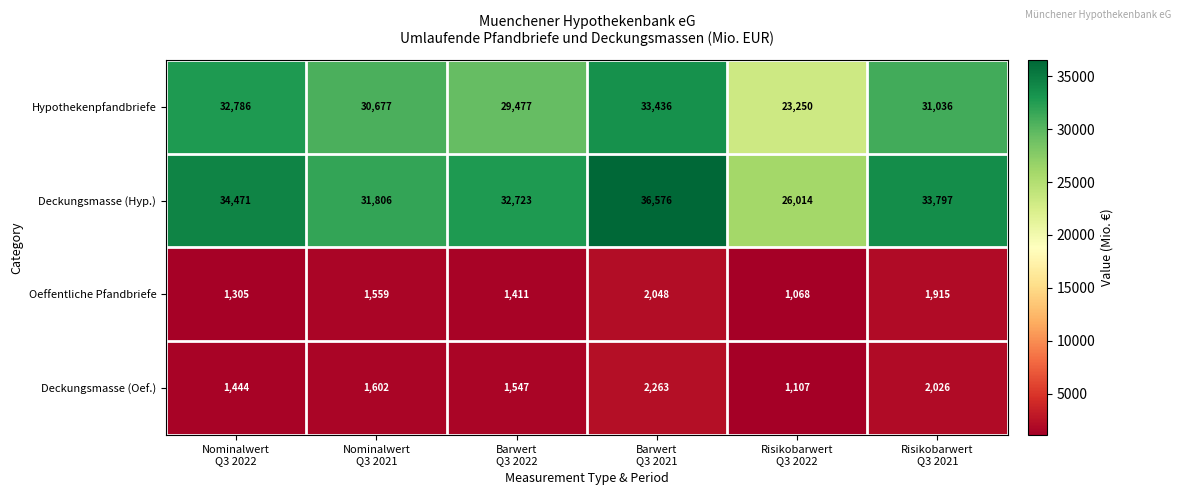

Which series has the largest total across all categories?

Deckungsmasse (Hyp.)